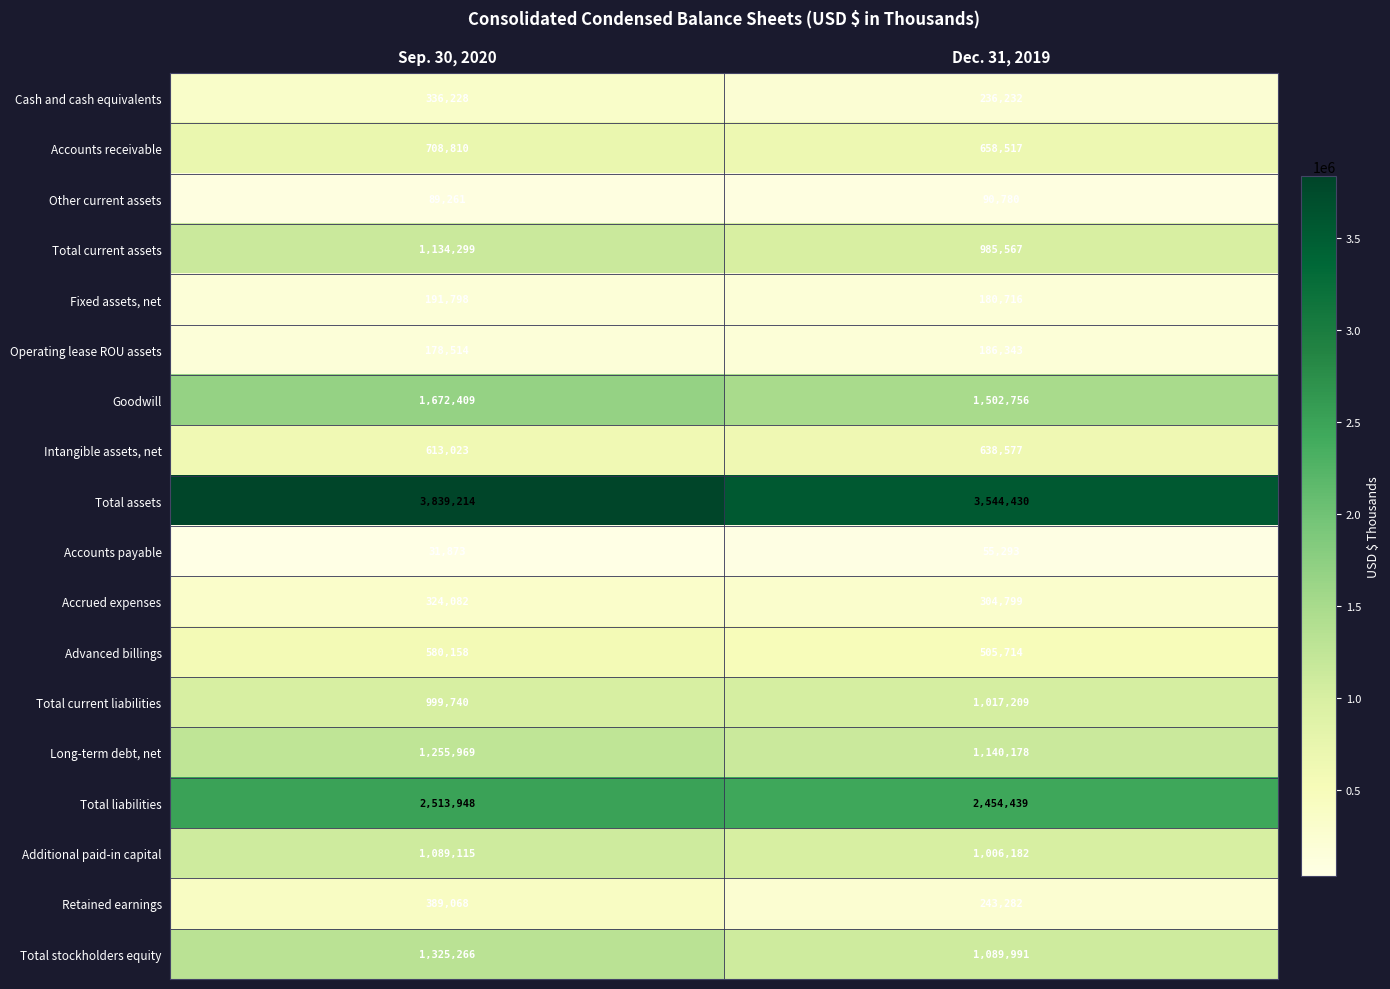

Which series has the widest spread of values?

Total assets